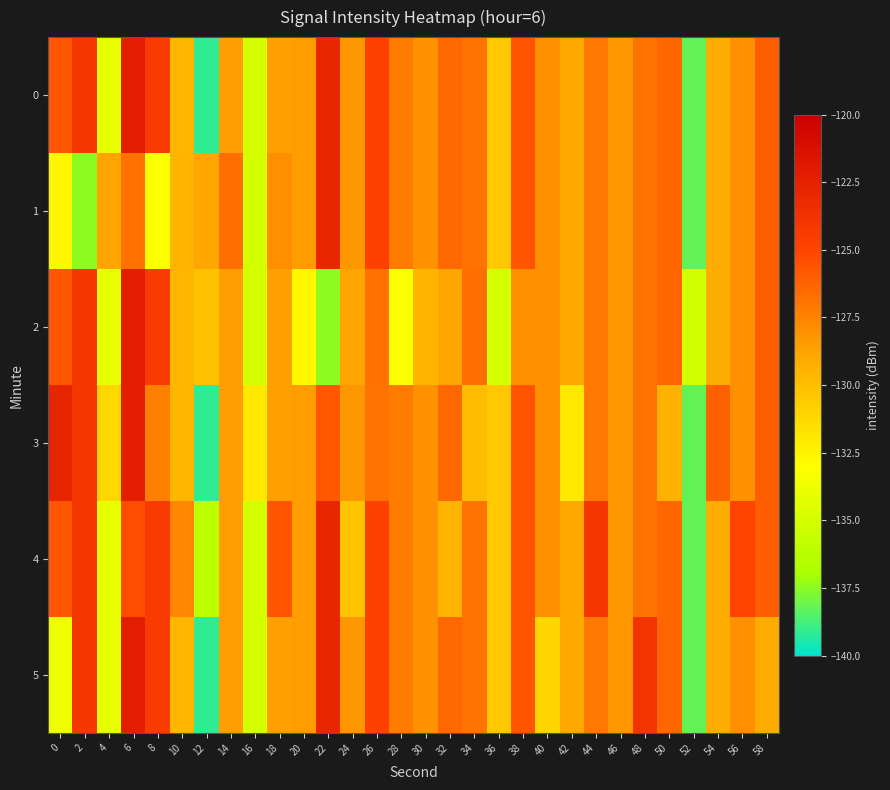

What is the difference between the highest and lowest values at 32?

3.0